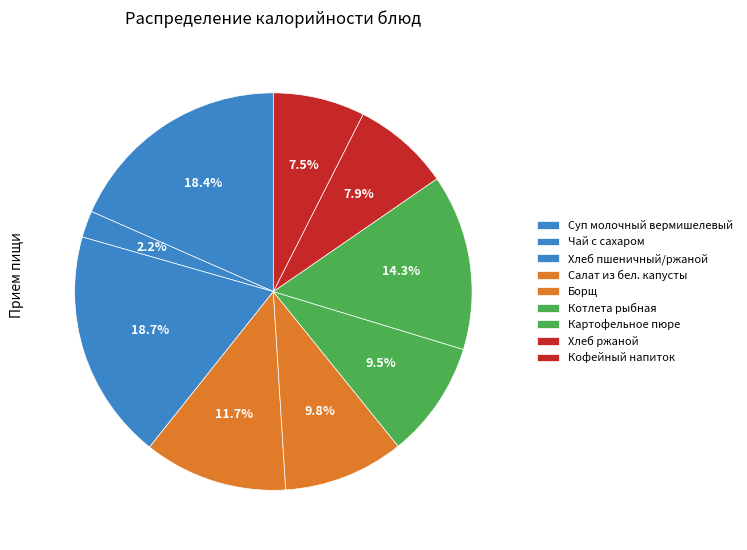

Which has a higher value, Хлеб ржаной or Чай с сахаром?

Хлеб ржаной